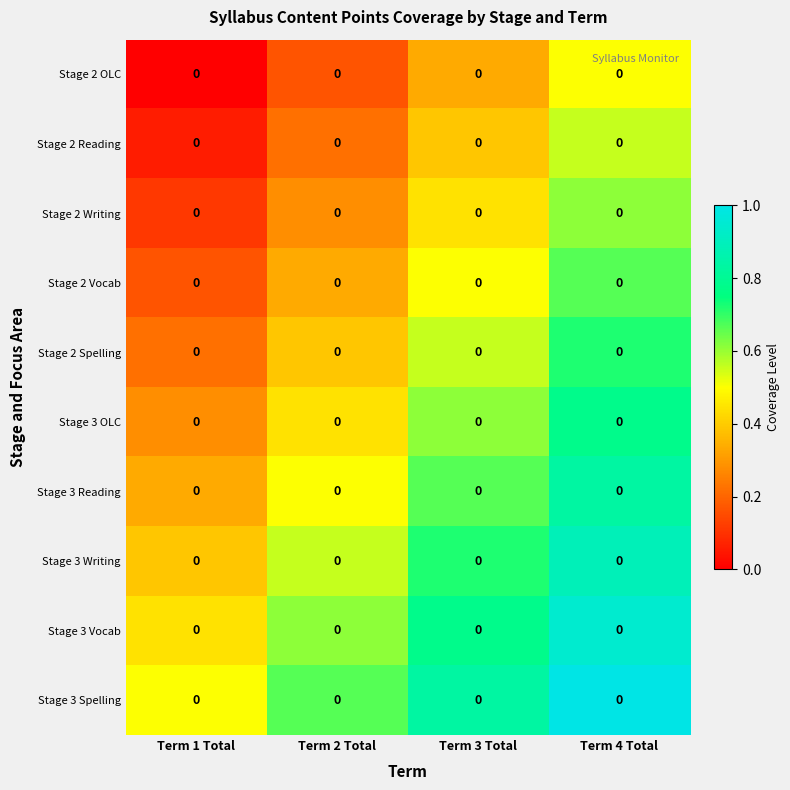

Count the Stage 3 Reading values in the range 0 to 1.

4